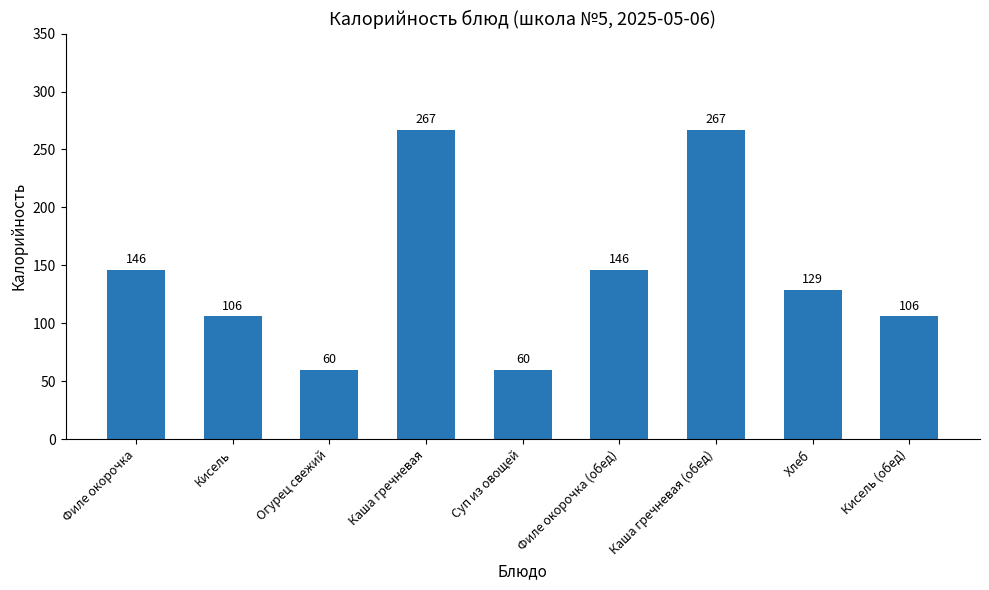

Reading right to left, what are all the values shown in this chart?

Кисель (обед)=106	Хлеб=129	Каша гречневая (обед)=267	Филе окорочка (обед)=146	Суп из овощей=60	Каша гречневая=267	Огурец свежий=60	Кисель=106	Филе окорочка=146